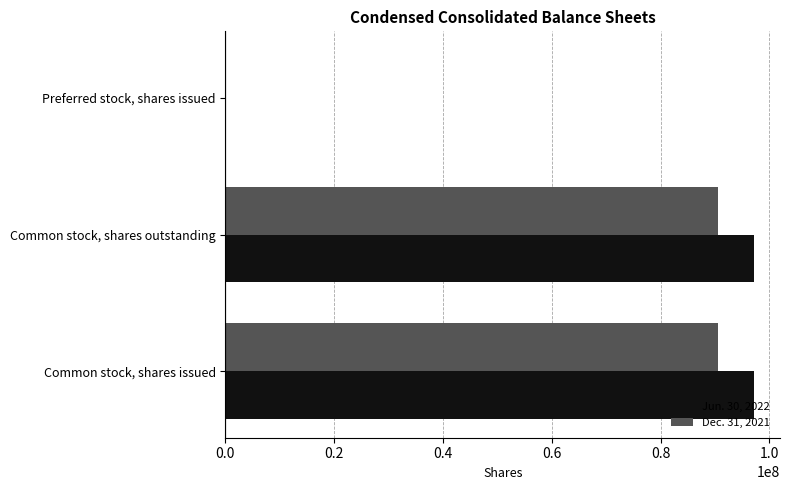

Is it true that Jun. 30, 2022 equals 97086968 at Common stock, shares outstanding?

True